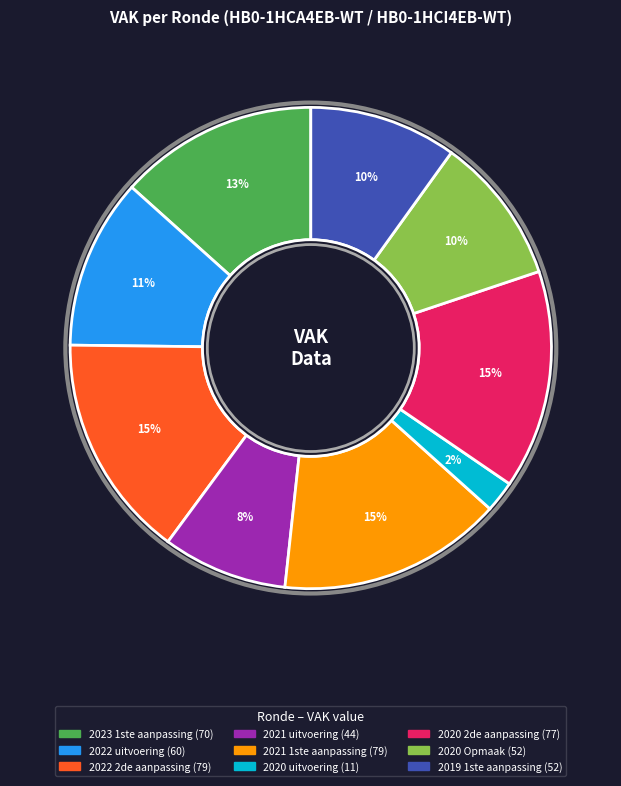

Does any single category account for the majority?

No